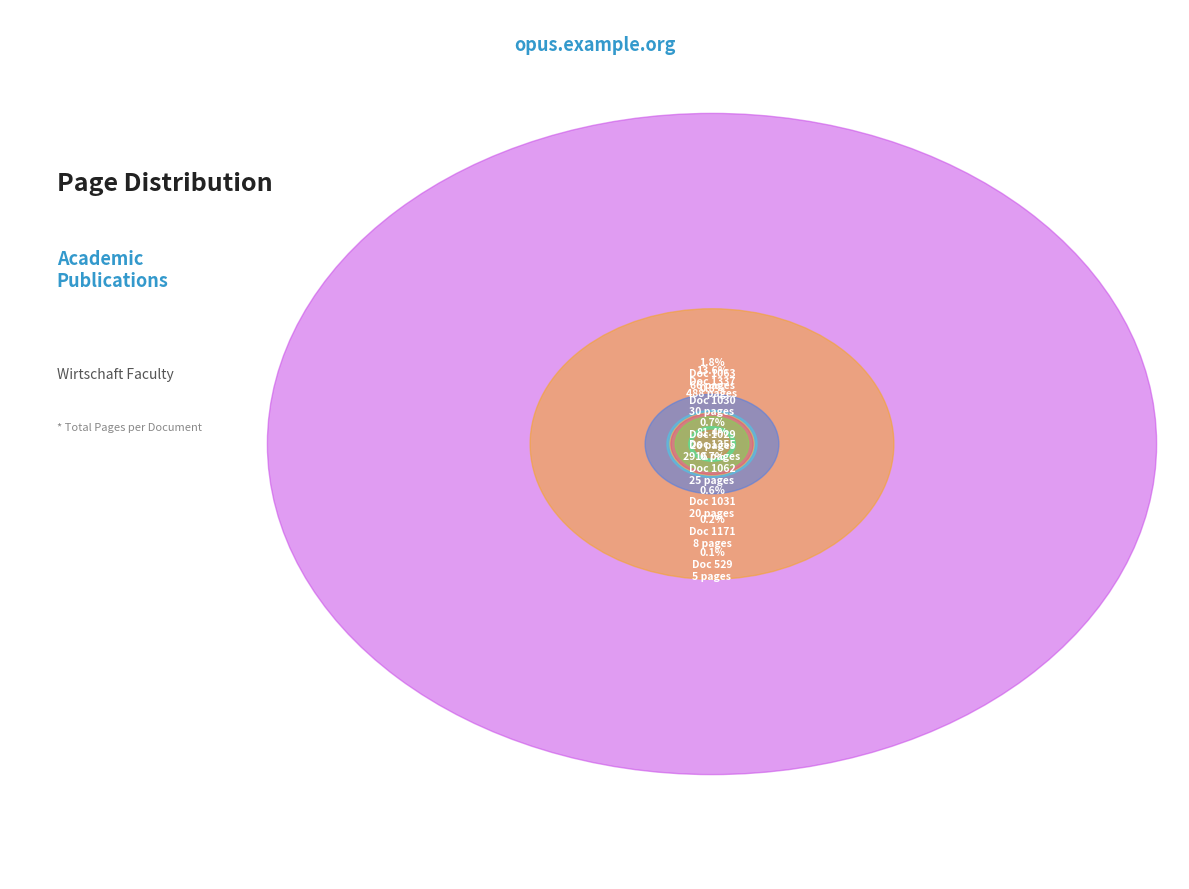

Do 1337 and 1030 together represent more than half of the pie?

No